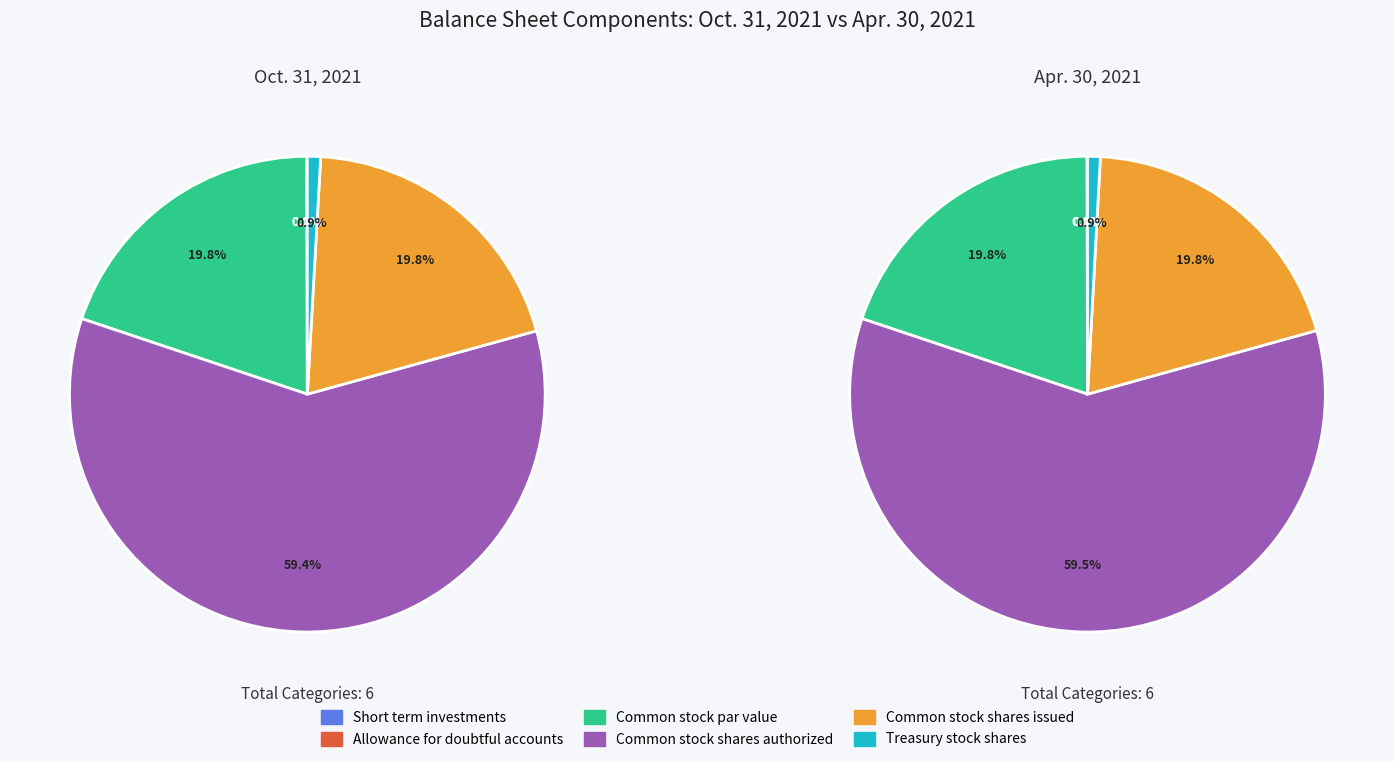

What is the smallest slice in the pie chart?

Allowance for doubtful accounts